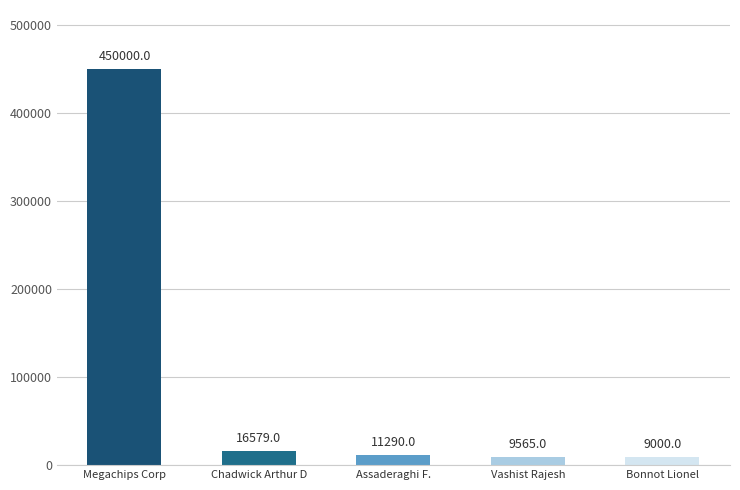

What is the value of the 4th bar from the left?

9565